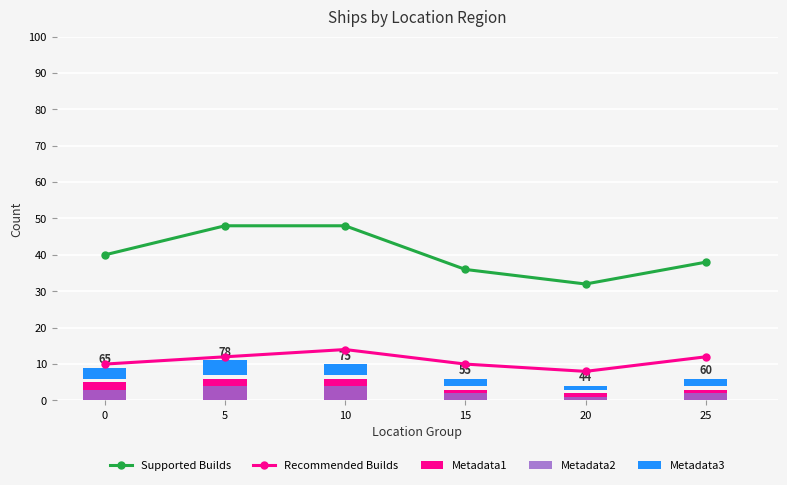

Reading left to right, extract all data points from this chart.

Supported Builds: 40	48	48	36	32	38
Recommended Builds: 10	12	14	10	8	12
Metadata1: 5	6	6	3	2	3
Metadata2: 3	4	4	2	1	2
Metadata3: 3	4	3	2	1	2